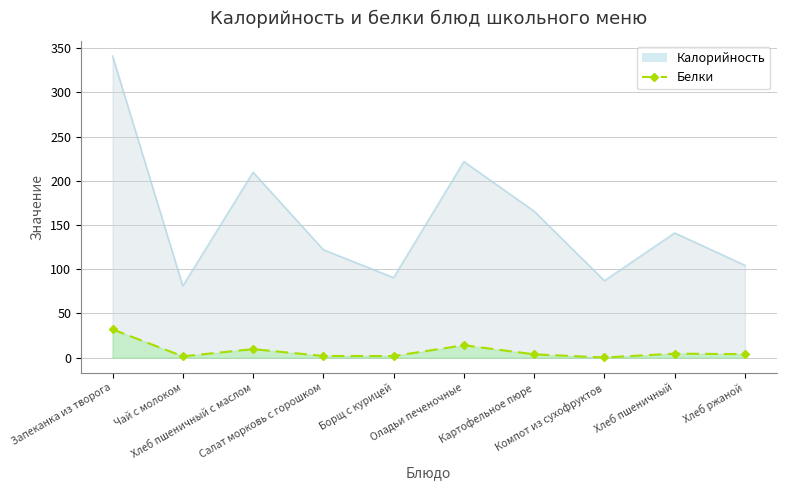

How many data points in Белки are less than 3?

4